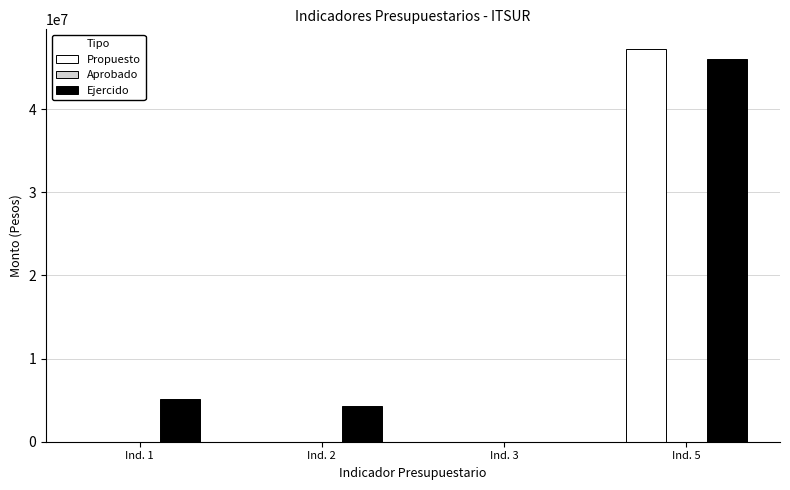

What is the total value across all series at Ind. 2?

4343087.7